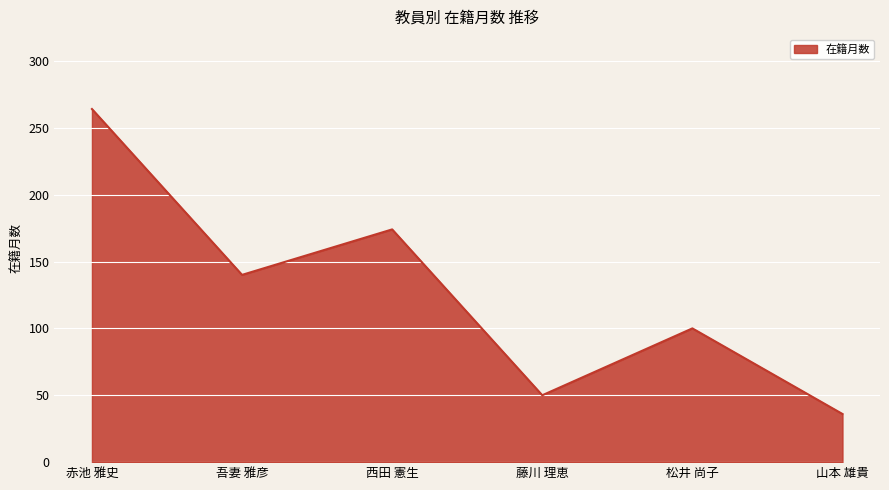

What is the difference between the maximum and minimum values?

228